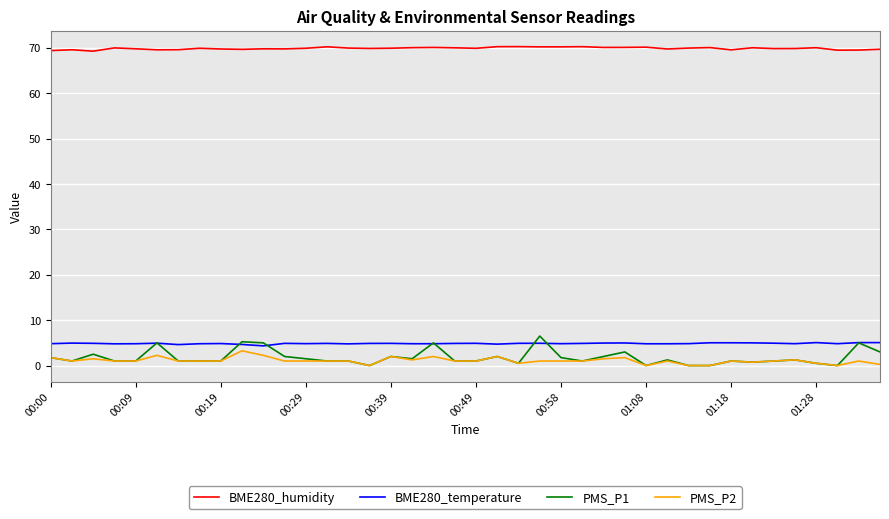

What is the highest value of the PMS_P1 series?

6.5